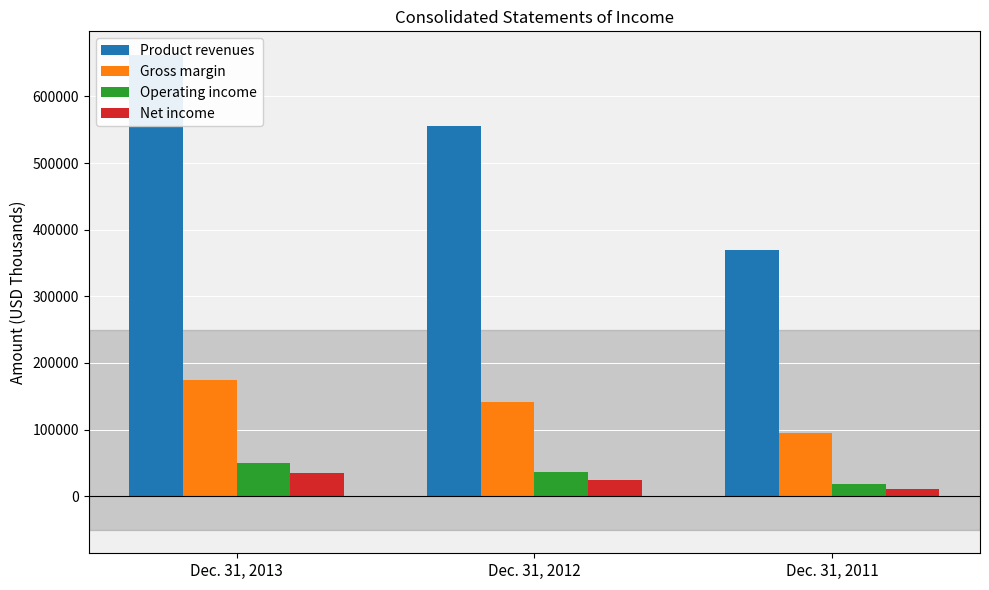

At how many categories does at least one series exceed 335265?

3